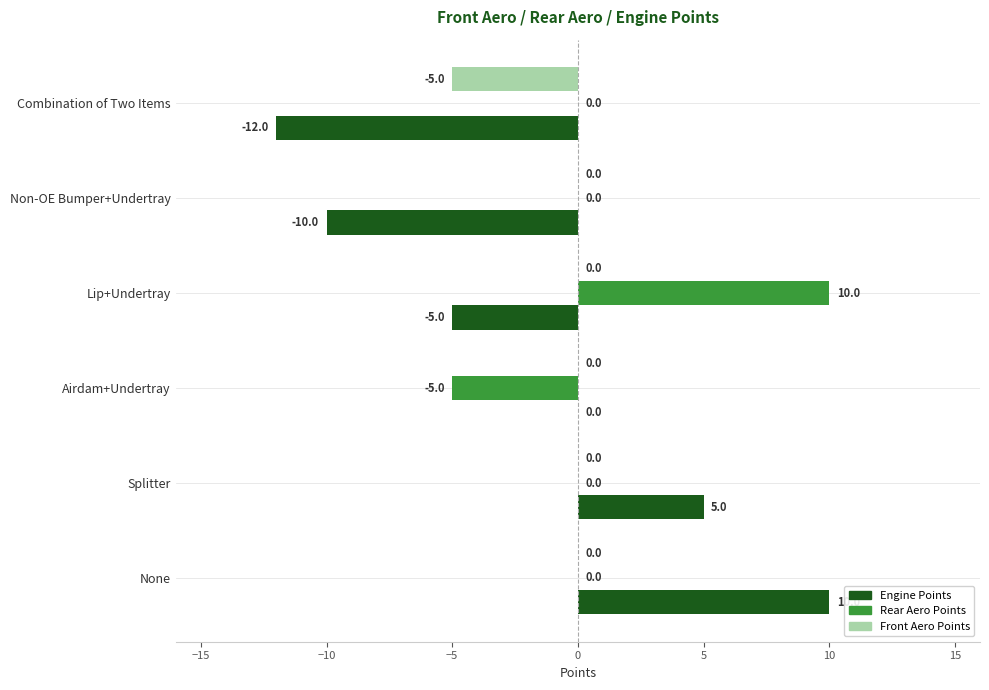

What is the total value across all series at Airdam+Undertray?

-5